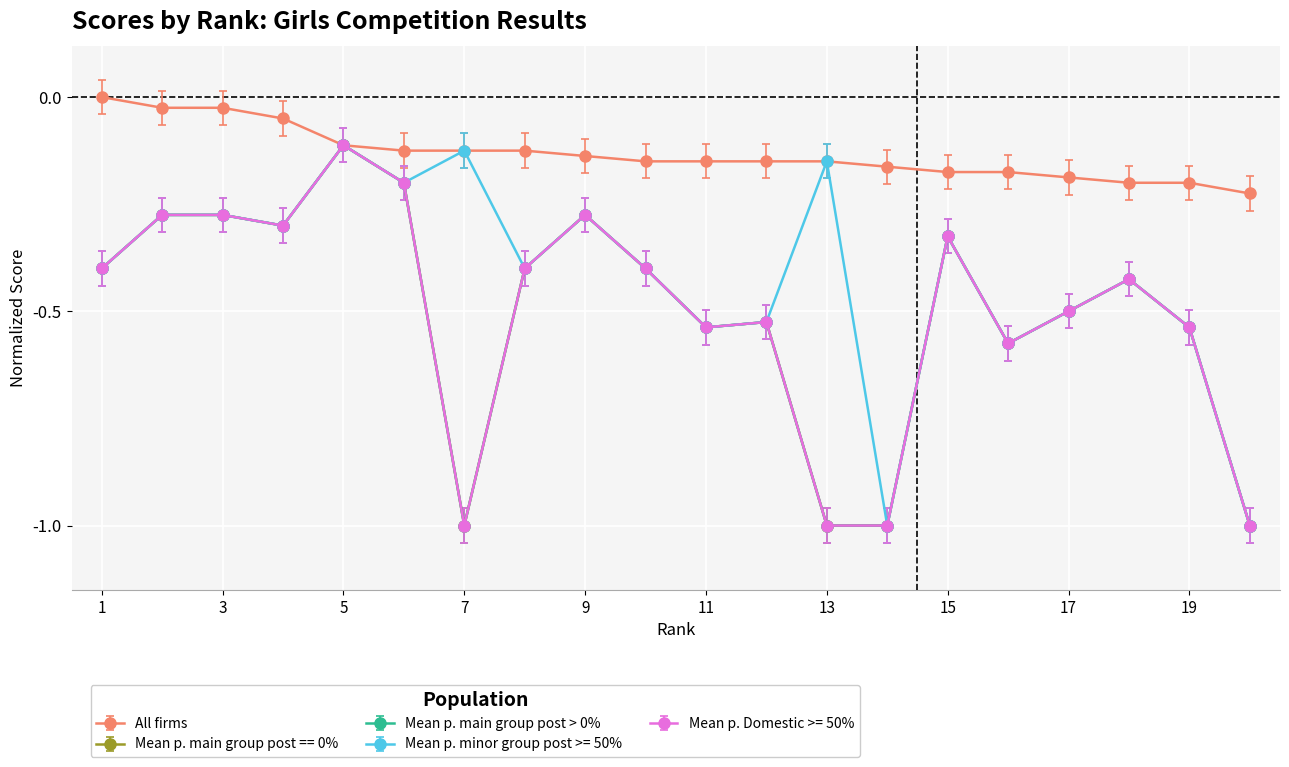

Reading right to left, list all the values displayed in this chart.

All firms: -0.2	-0.2	-0.2	-0.2	-0.2	-0.2	-0.2	-0.2	-0.2	-0.2	-0.2	-0.1	-0.1	-0.1	-0.1	-0.1	-0.1	-0.0	-0.0	-0.0
Mean p. main group post == 0%: -1.0	-0.5	-0.4	-0.5	-0.6	-0.3	-1.0	-1.0	-0.5	-0.5	-0.4	-0.3	-0.4	-1.0	-0.2	-0.1	-0.3	-0.3	-0.3	-0.4
Mean p. main group post > 0%: -1.0	-0.5	-0.4	-0.5	-0.6	-0.3	-1.0	-1.0	-0.5	-0.5	-0.4	-0.3	-0.4	-1.0	-0.2	-0.1	-0.3	-0.3	-0.3	-0.4
Mean p. minor group post >= 50%: -1.0	-0.6	-0.5	-0.5	-0.6	-0.4	-1.0	-0.2	-0.6	-0.6	-0.4	-0.3	-0.4	-0.2	-0.2	-0.2	-0.3	-0.3	-0.3	-0.4
Mean p. Domestic >= 50%: -1.0	-0.5	-0.4	-0.5	-0.6	-0.3	-1.0	-1.0	-0.5	-0.5	-0.4	-0.3	-0.4	-1.0	-0.2	-0.1	-0.3	-0.3	-0.3	-0.4